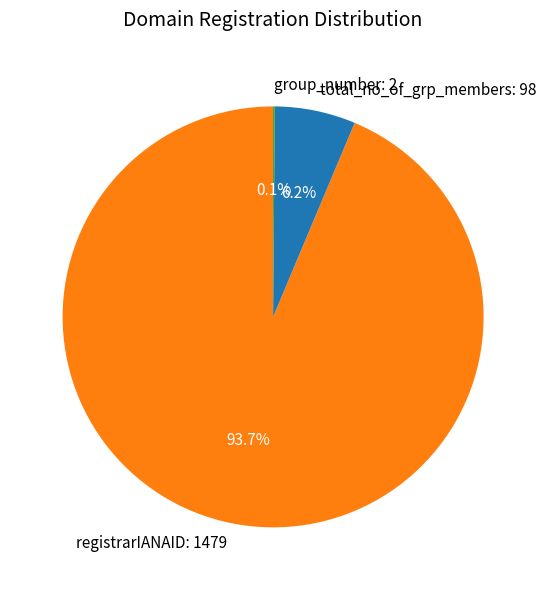

Combined, what portion of the pie is registrarIANAID: 1479 and total_no_of_grp_members: 98?

99.9%